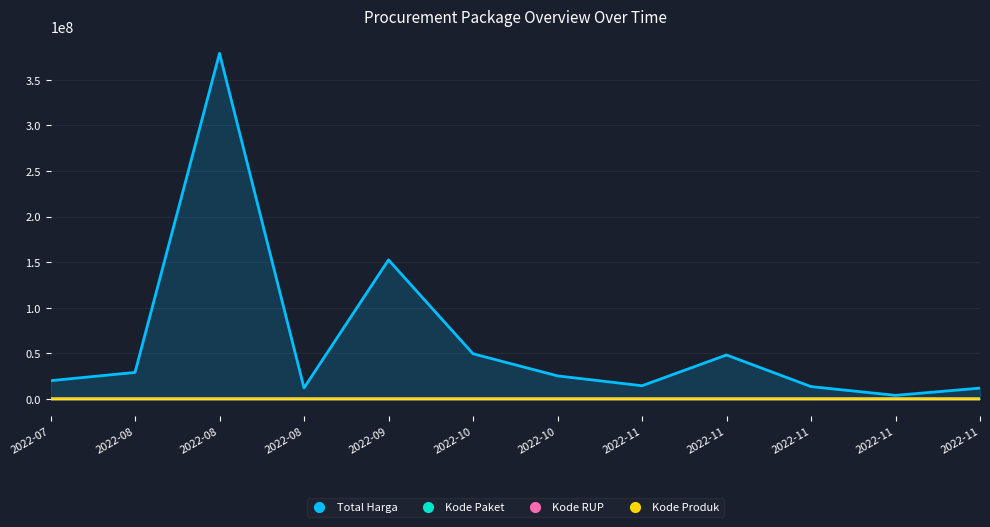

What is the value of the Kode Paket point at the 6th from the left?

3205.2